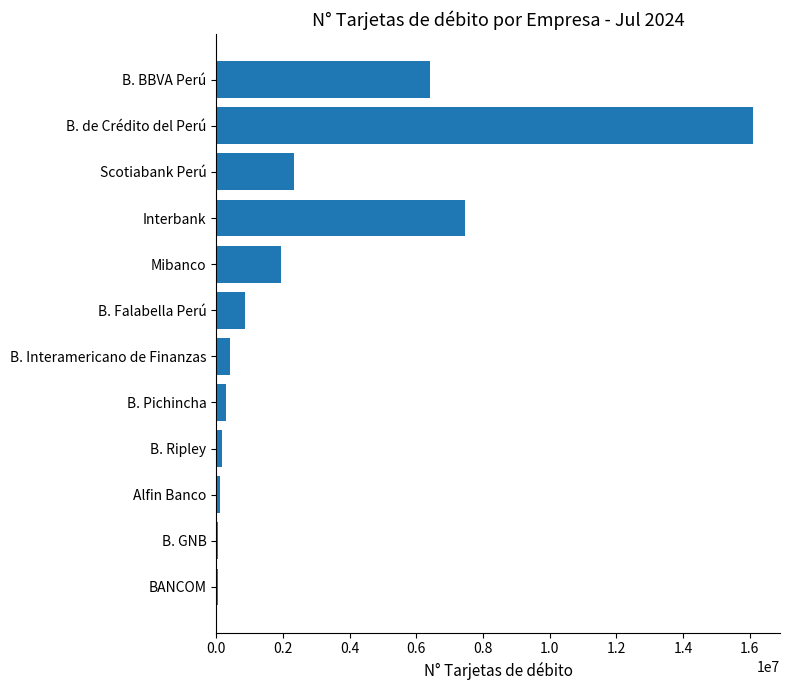

Approximately how many times larger is the value at B. BBVA Perú compared to Interbank?

0.9